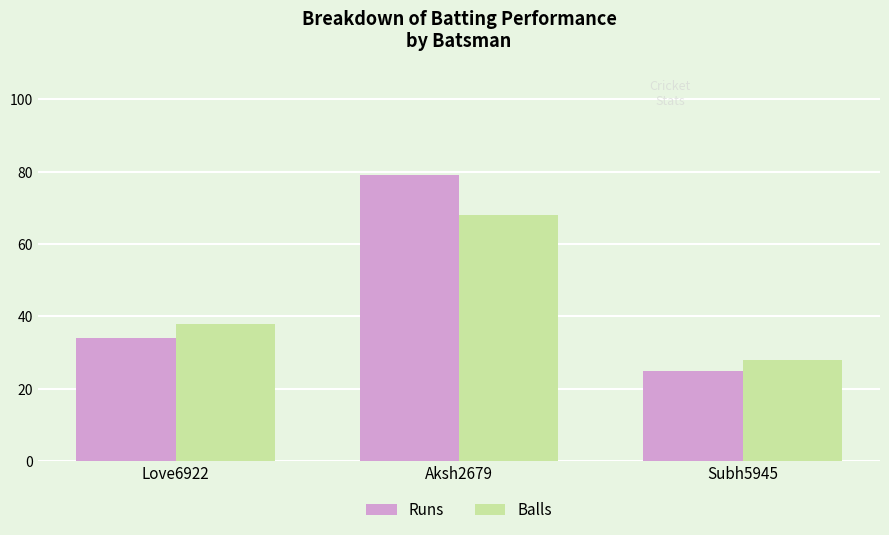

How many Balls values are between 28 and 68?

3